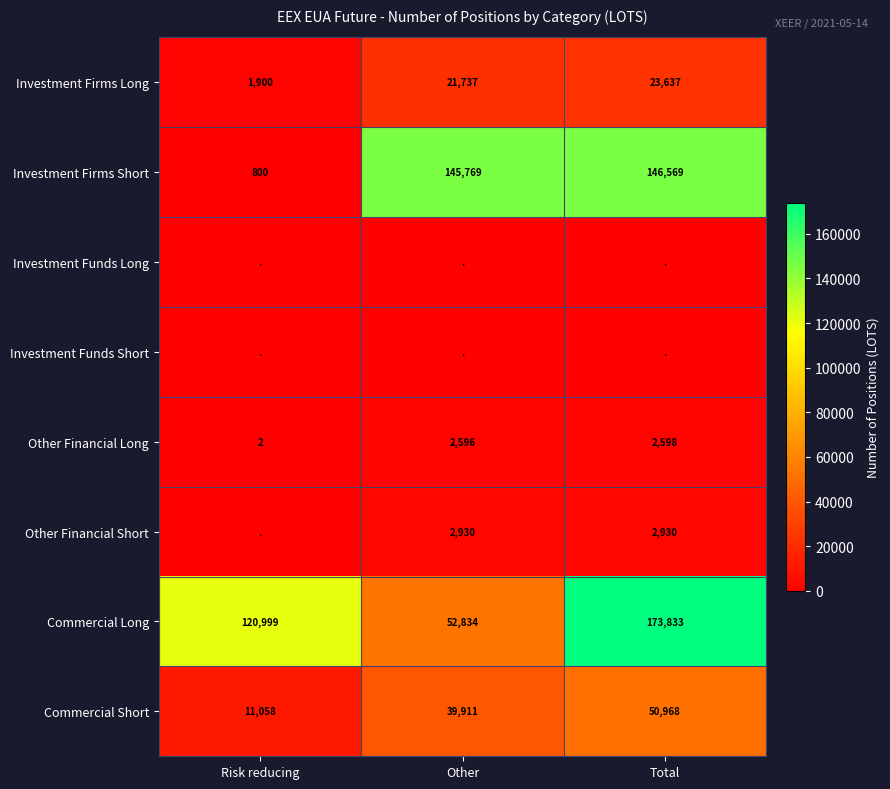

Which category has the lowest value across all series?

Risk reducing